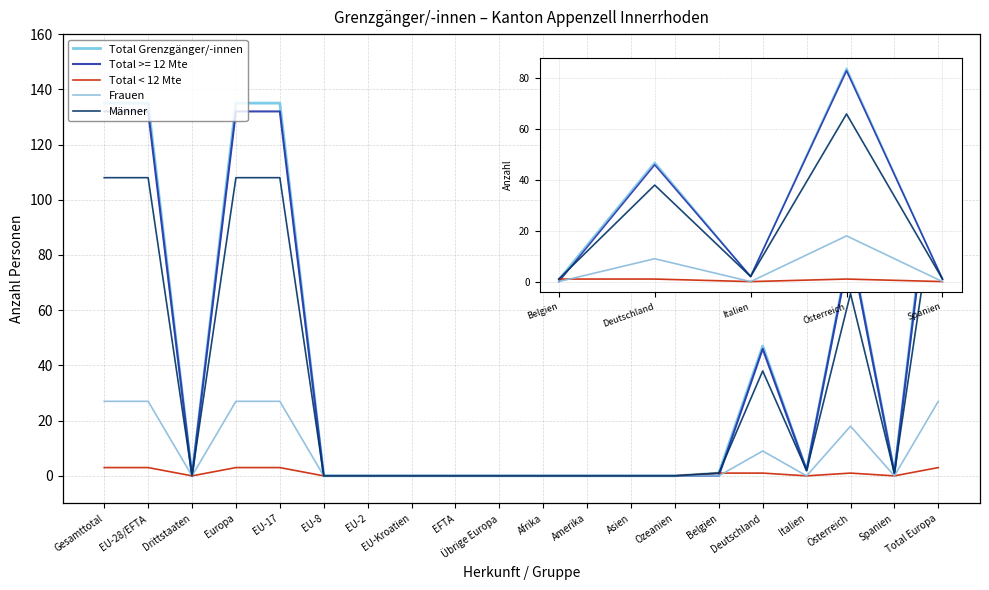

How many lines are shown in the chart?

5